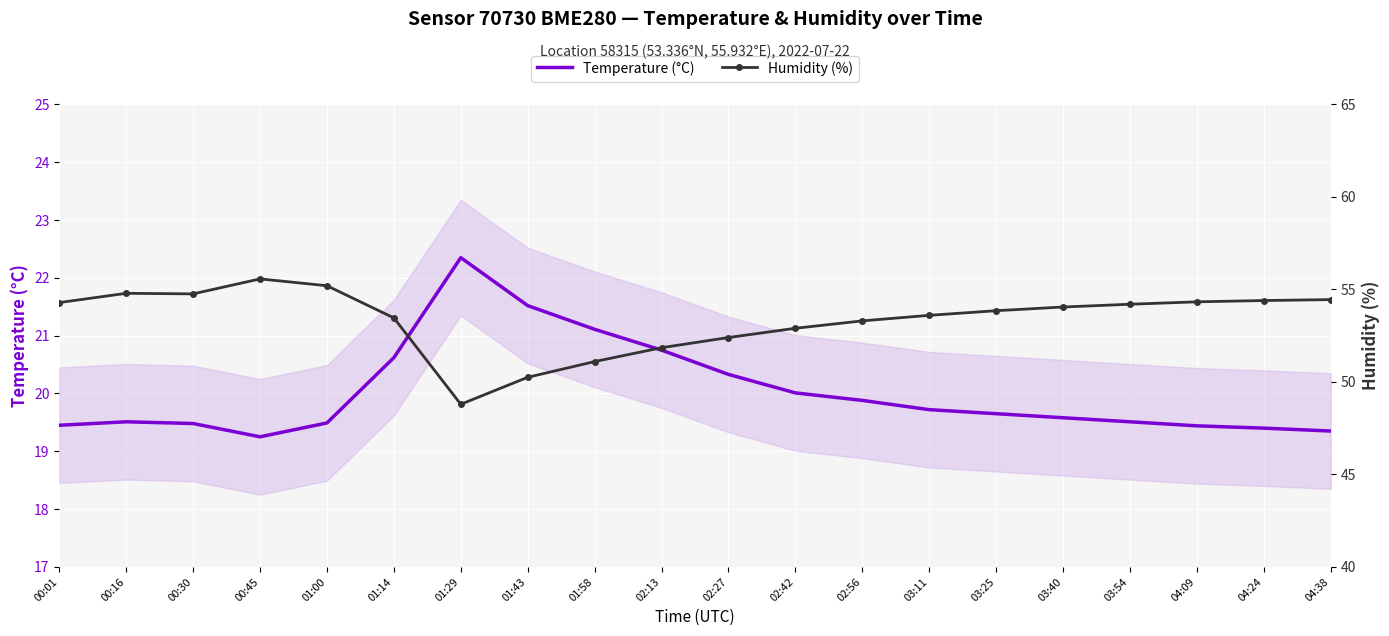

Which series changed the most between 00:45 and 03:11?

Humidity (%)